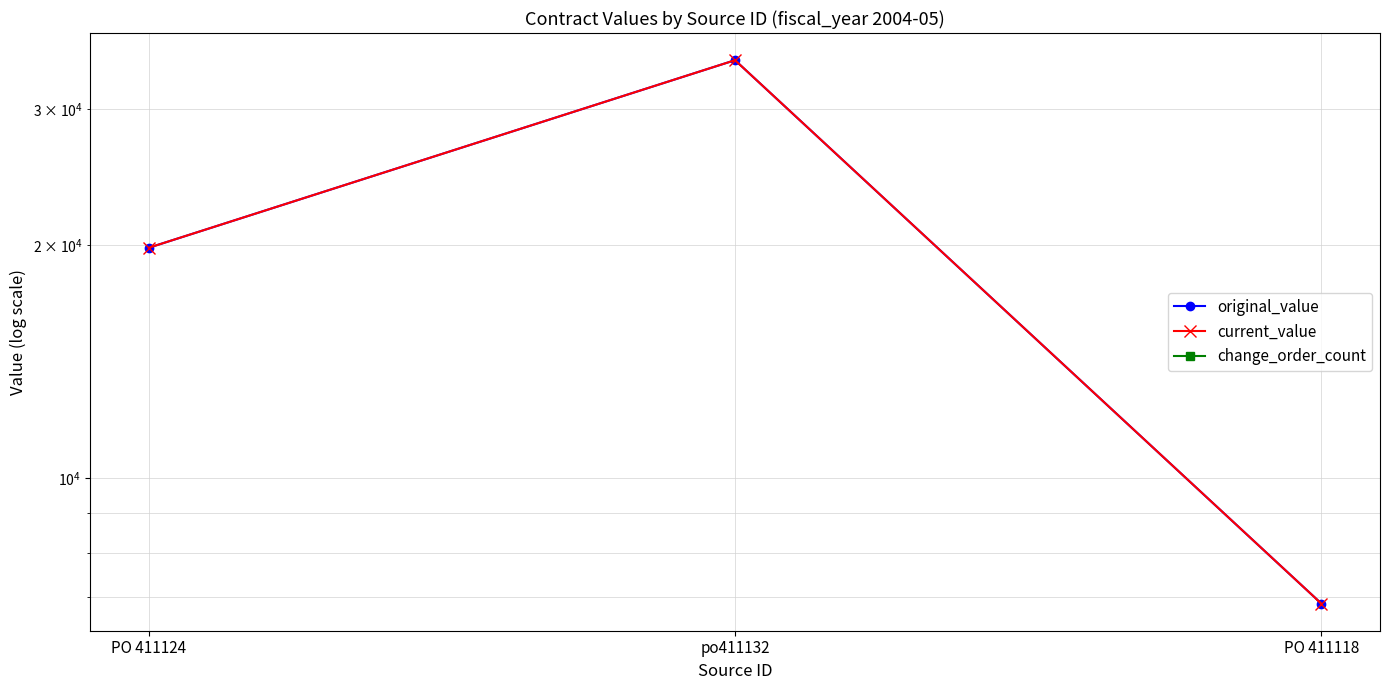

At PO 411124, list the series in order from smallest to largest.

change_order_count, original_value, current_value